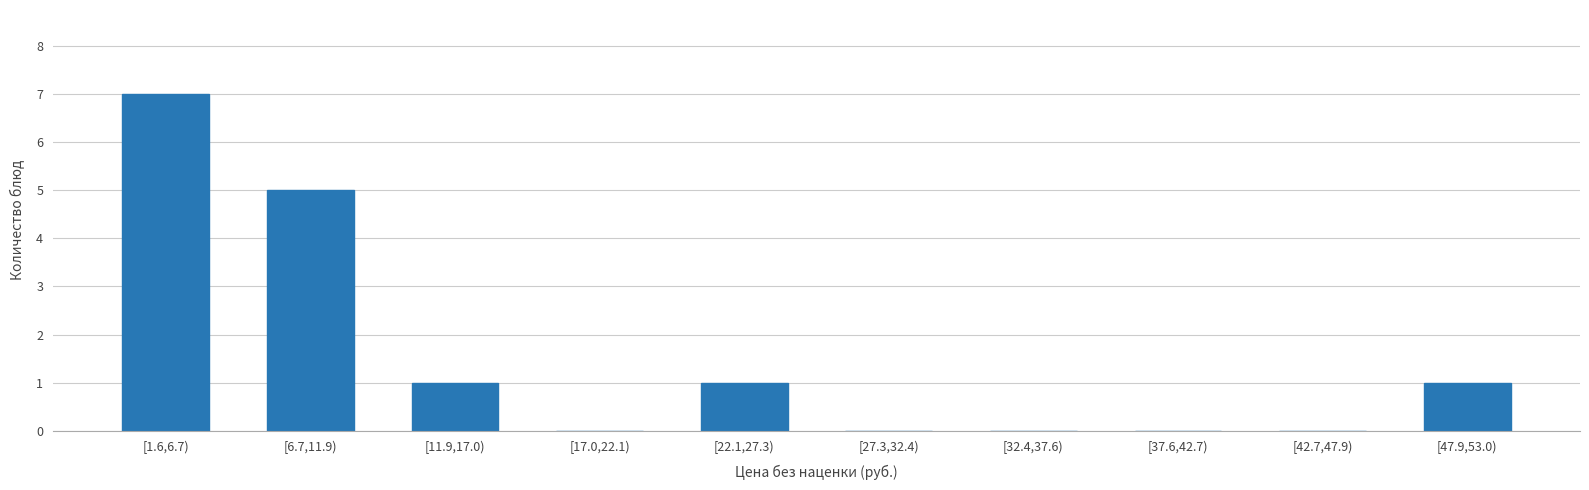

Reading left to right, list all the values displayed in this chart.

[1.6,6.7)=7	[6.7,11.9)=5	[11.9,17.0)=1	[17.0,22.1)=0	[22.1,27.3)=1	[27.3,32.4)=0	[32.4,37.6)=0	[37.6,42.7)=0	[42.7,47.9)=0	[47.9,53.0)=1